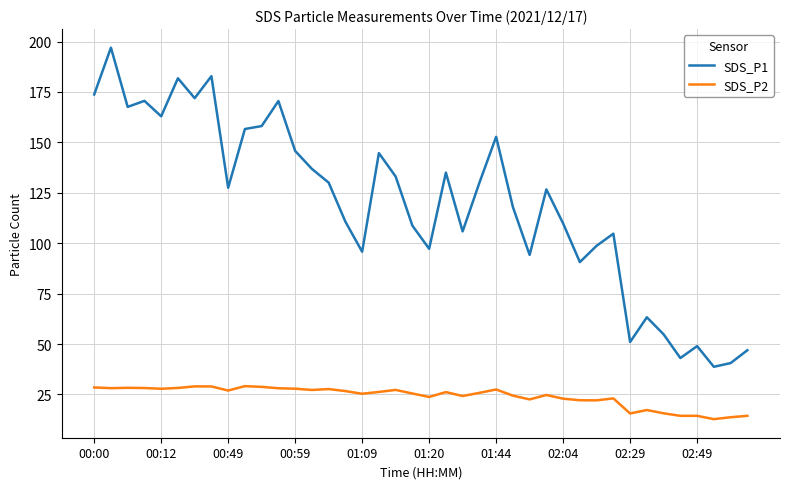

Which series has the largest total across all categories?

SDS_P1